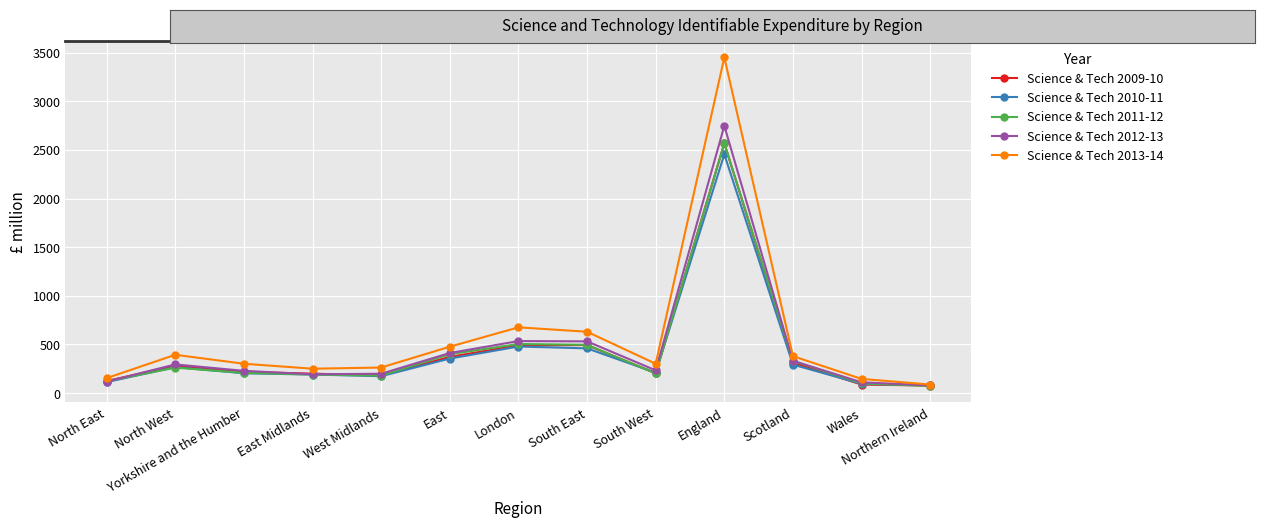

Between which two adjacent categories do Science & Tech 2012-13 and Science & Tech 2011-12 first intersect?

North East and North West